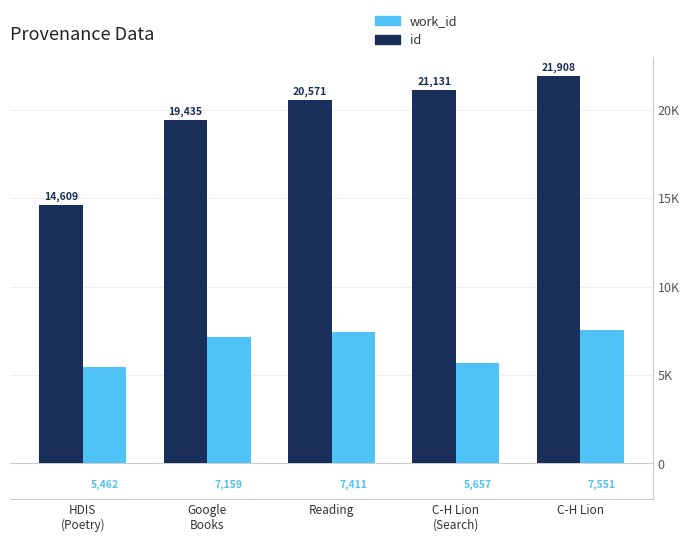

Reading left to right, what are all the values shown in this chart?

id: 14609	19435	20571	21131	21908
work_id: 5462	7159	7411	5657	7551